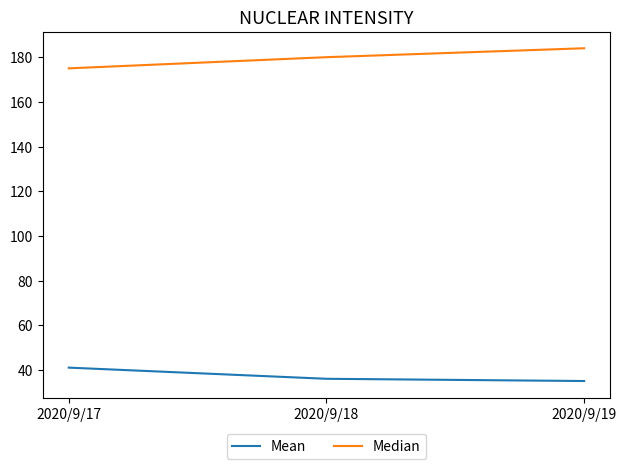

At which category is the sum across all series the highest?

2020/9/19